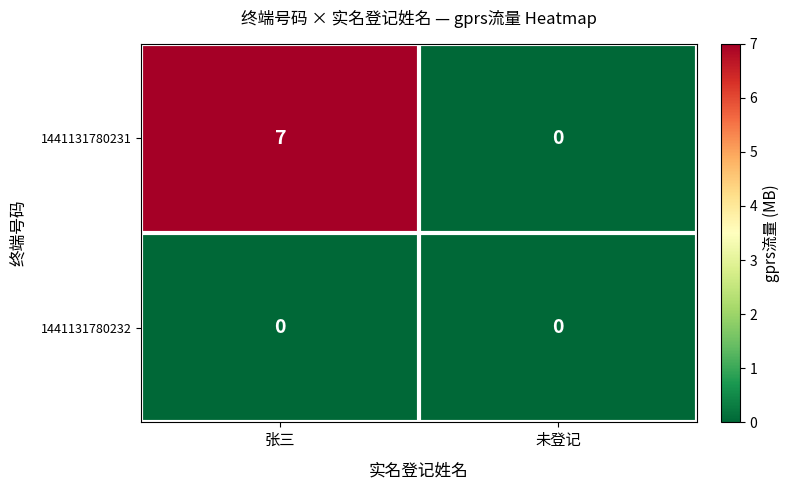

What is the greatest value displayed?

7